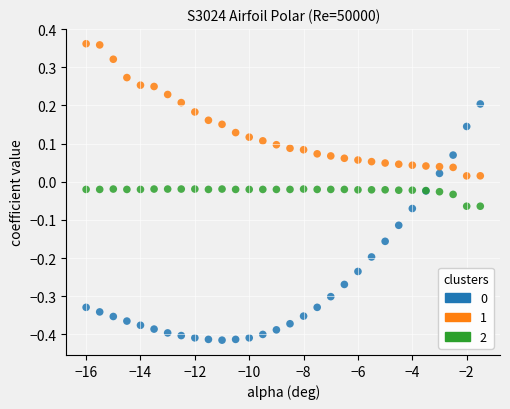

What is the X range (max minus min) for the scatter plot?

14.5